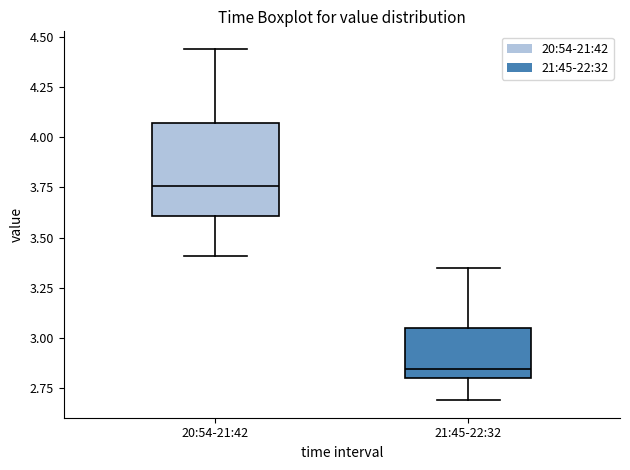

Reading left to right, read every box against the y-axis: the position of its median line, the range the box covers, and the ends of its whiskers. The values are not printed on the chart, so give them approximately, as read against the axis.

20:54-21:42: median 3.75, box 3.60 to 4.05, whiskers 3.40 to 4.45
21:45-22:32: median 2.85, box 2.80 to 3.05, whiskers 2.70 to 3.35